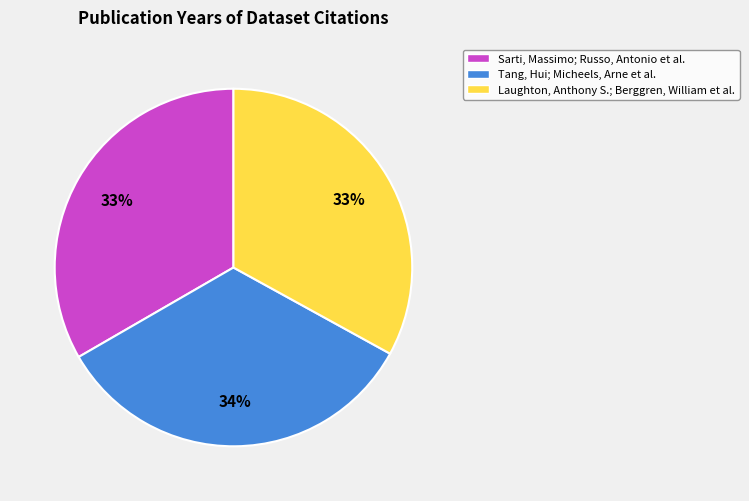

The Sarti, Massimo; Russo, Antonio et al. slice represents 27% of the pie. True or false?

False